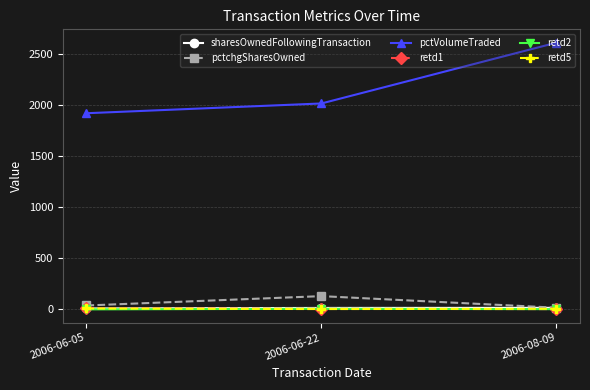

Where is pctchgSharesOwned nearest to the value 68?

2006-06-05